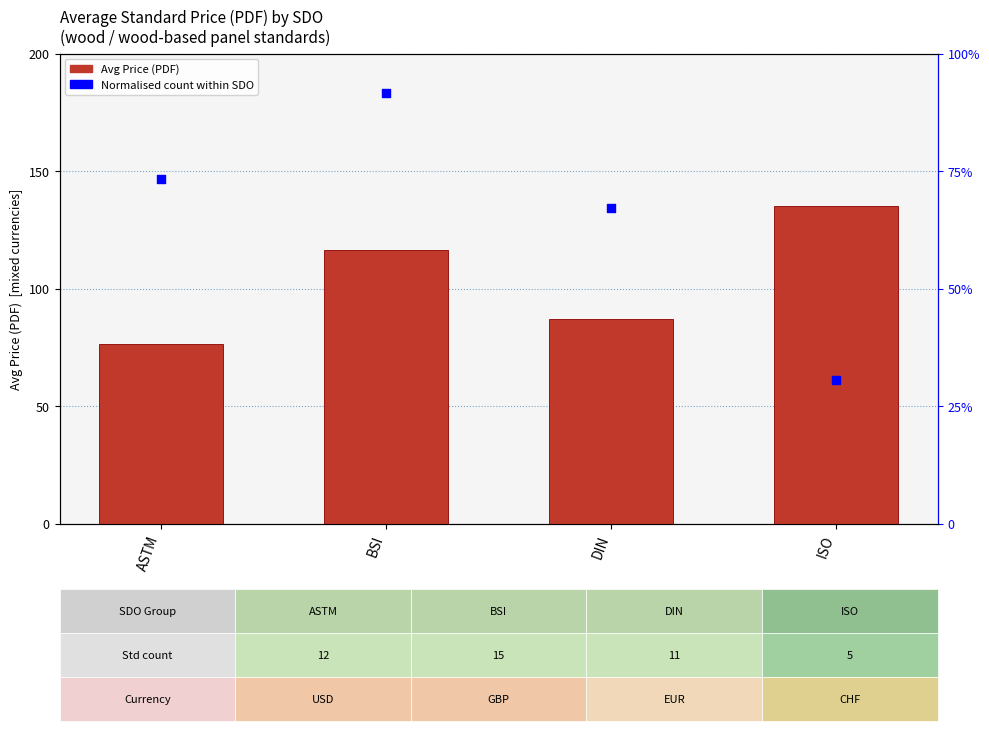

Is the value of Normalised count at BSI greater than the value of Avg Price (PDF) at ASTM?

No